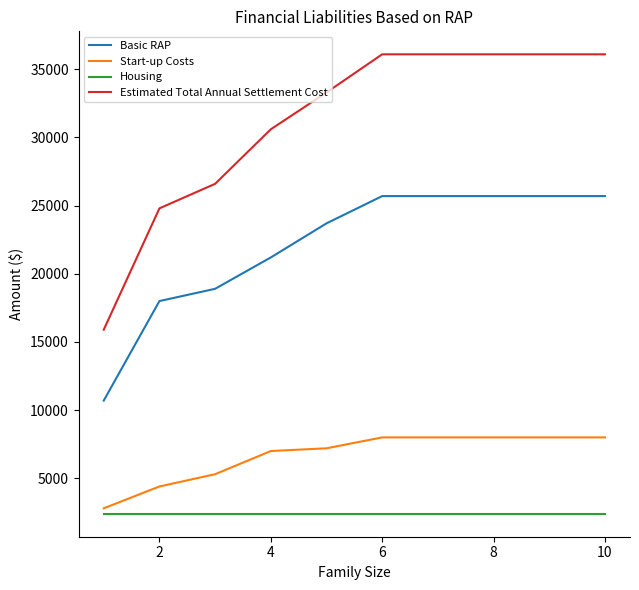

What is the difference between the maximum and minimum values in the Basic RAP series?

15000